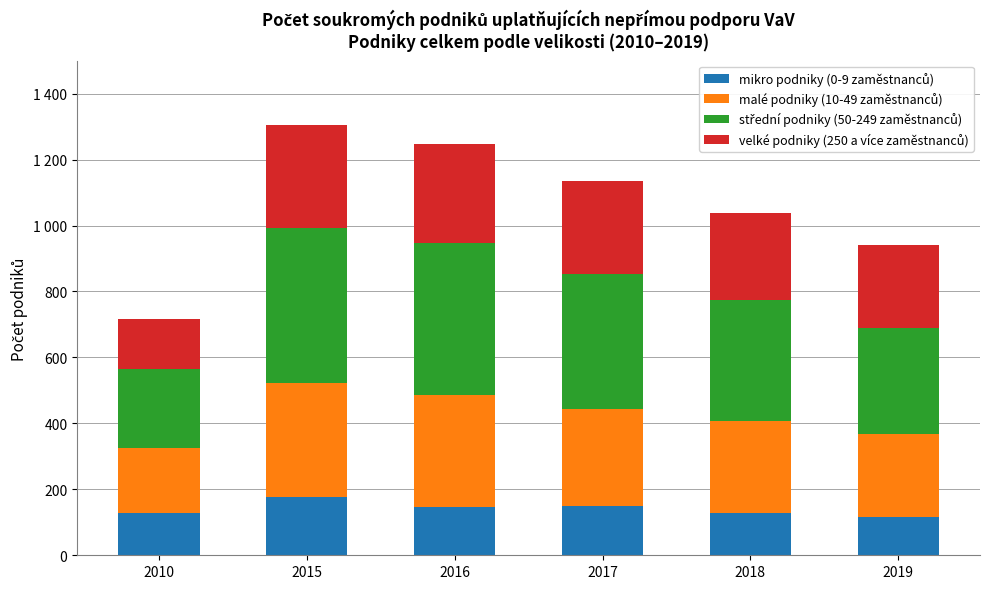

Are the bars grouped side by side (vs. stacked)?

No